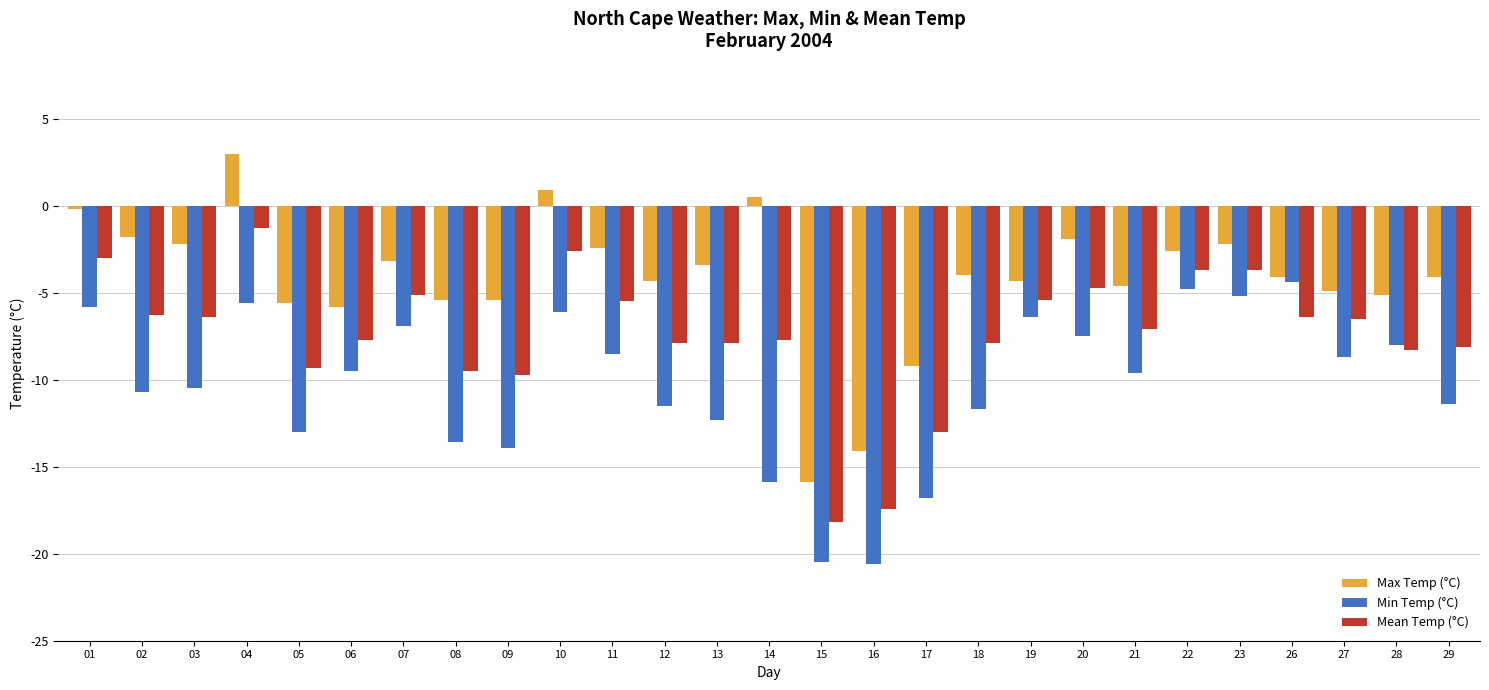

What are all the series names shown in the legend?

Max Temp (°C), Min Temp (°C), Mean Temp (°C)